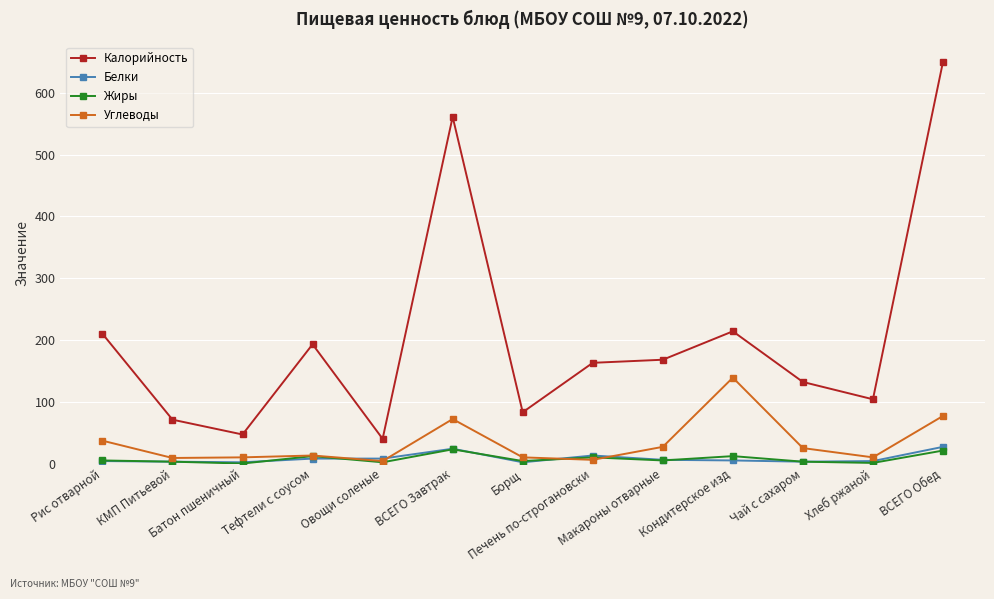

What is the maximum value shown in the chart?

650